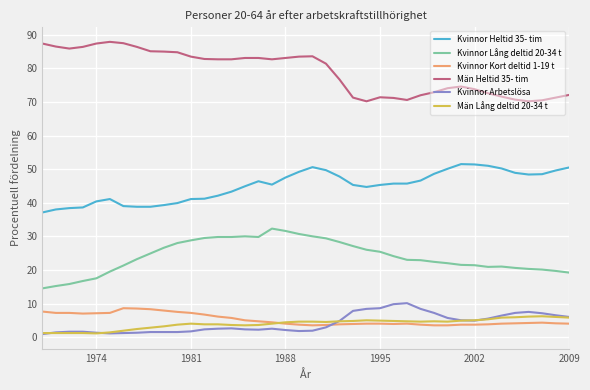

Which series has the largest total across all categories?

Män Heltid 35- tim